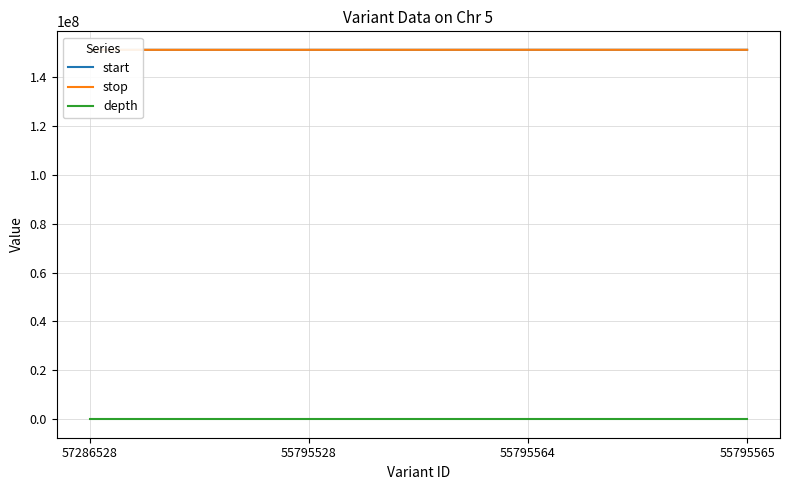

What is the sum of the start values at 55795564 and 57286528?

302299974